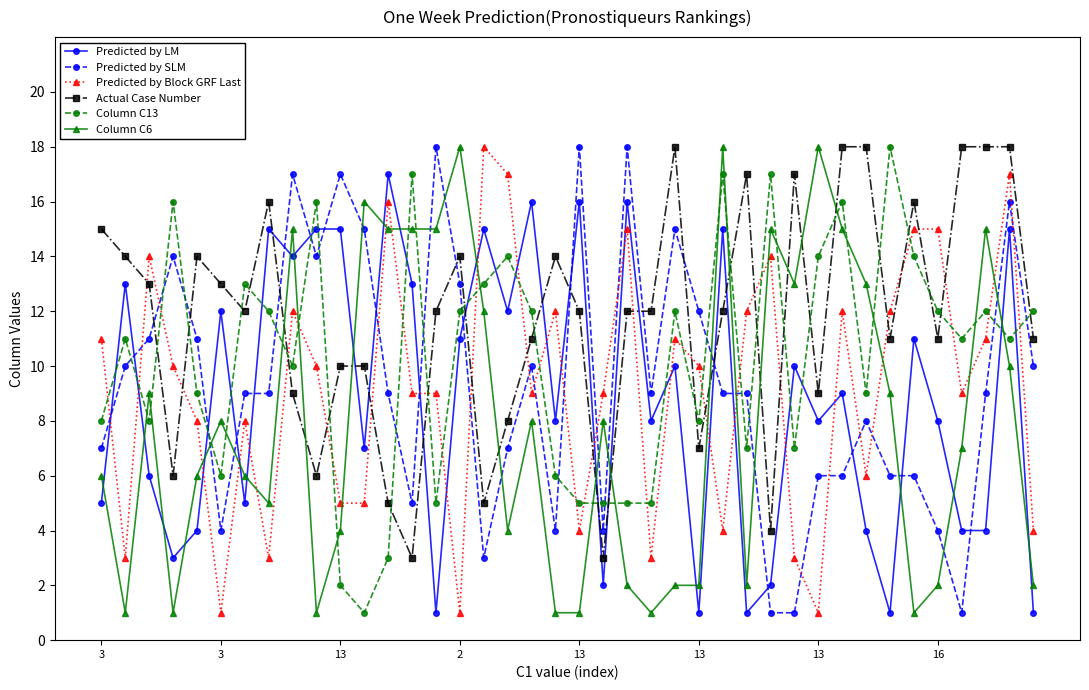

What is the lowest value of the Column C6 series?

1